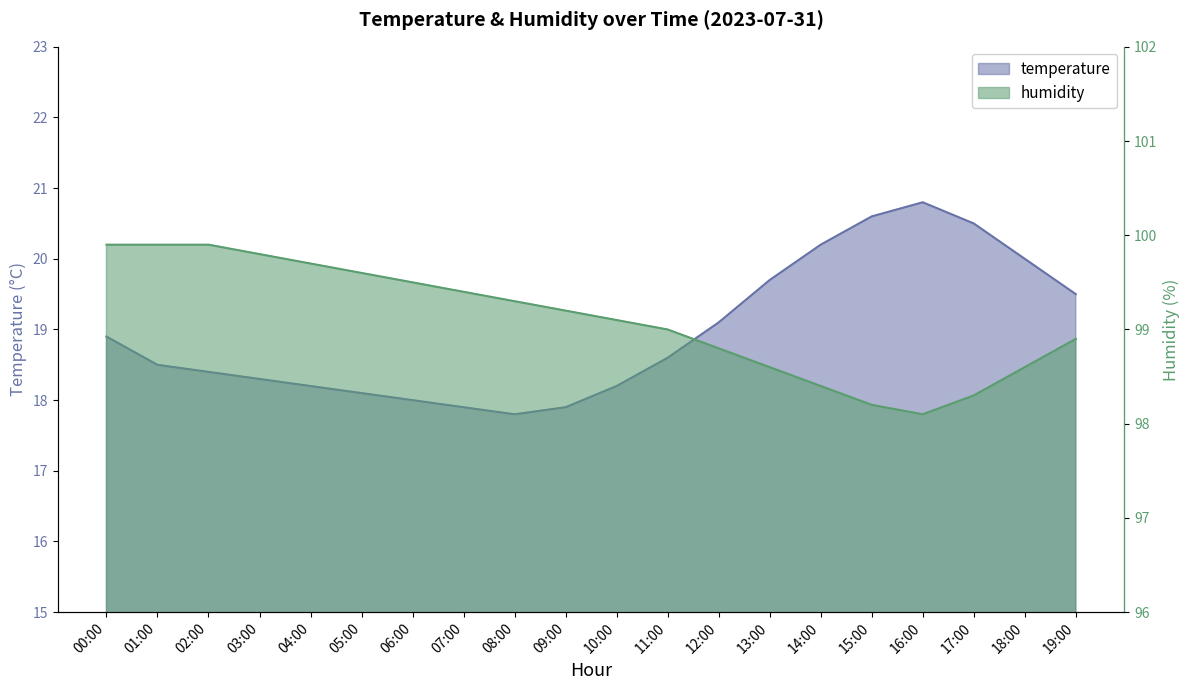

What is the label of the 2nd point from the left?

01:00